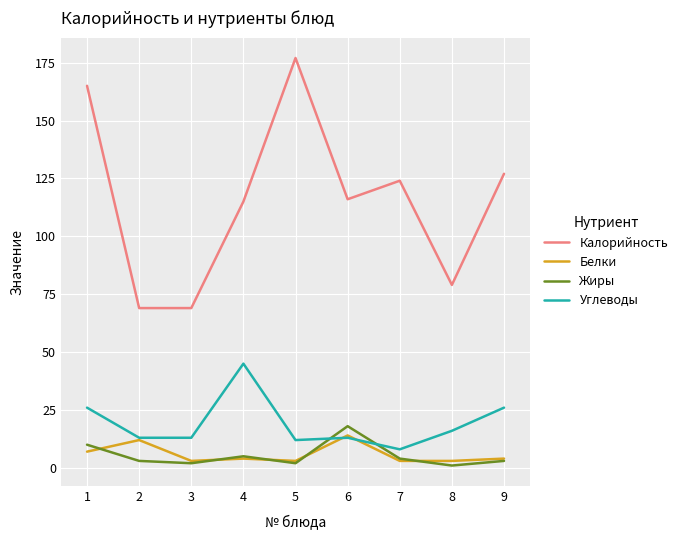

The value of Углеводы at 6 is 13. True or false?

True